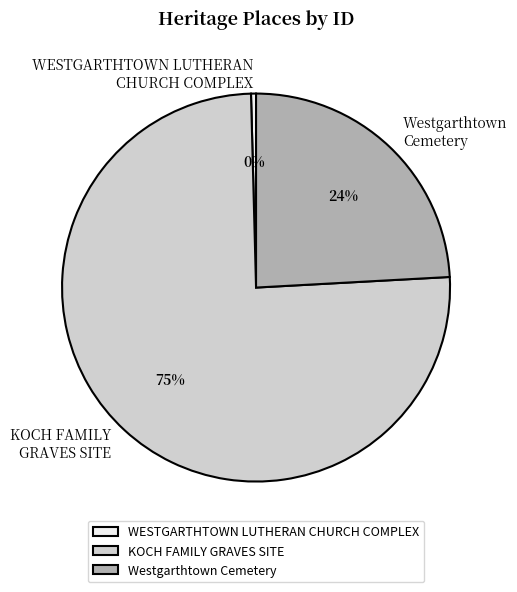

Which has a higher value, KOCH FAMILY GRAVES SITE or Westgarthtown Cemetery?

KOCH FAMILY GRAVES SITE